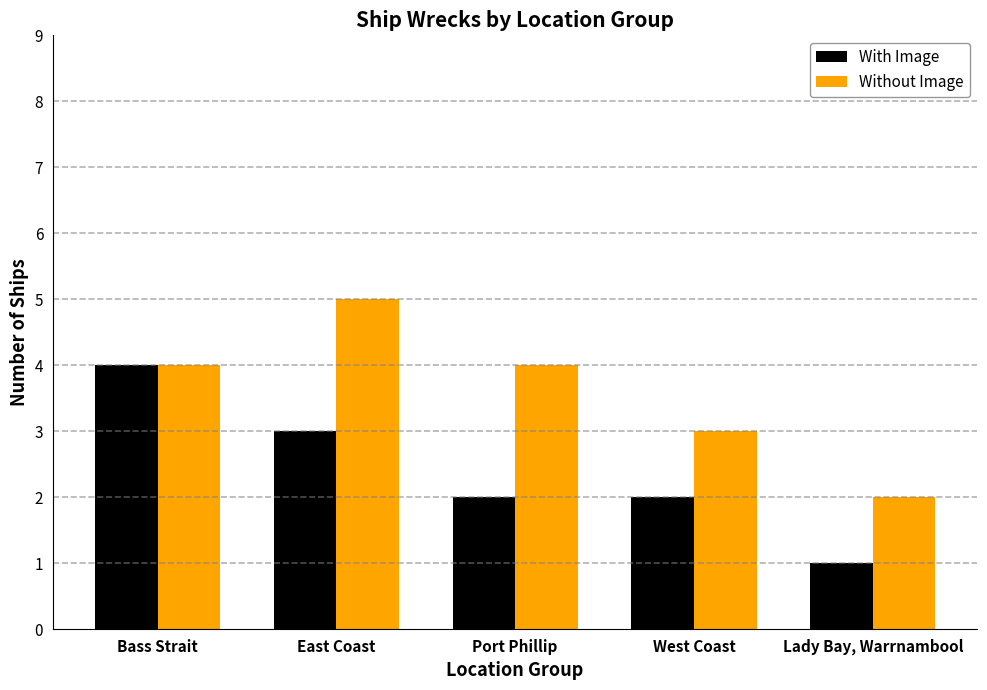

What is the greatest value displayed?

5